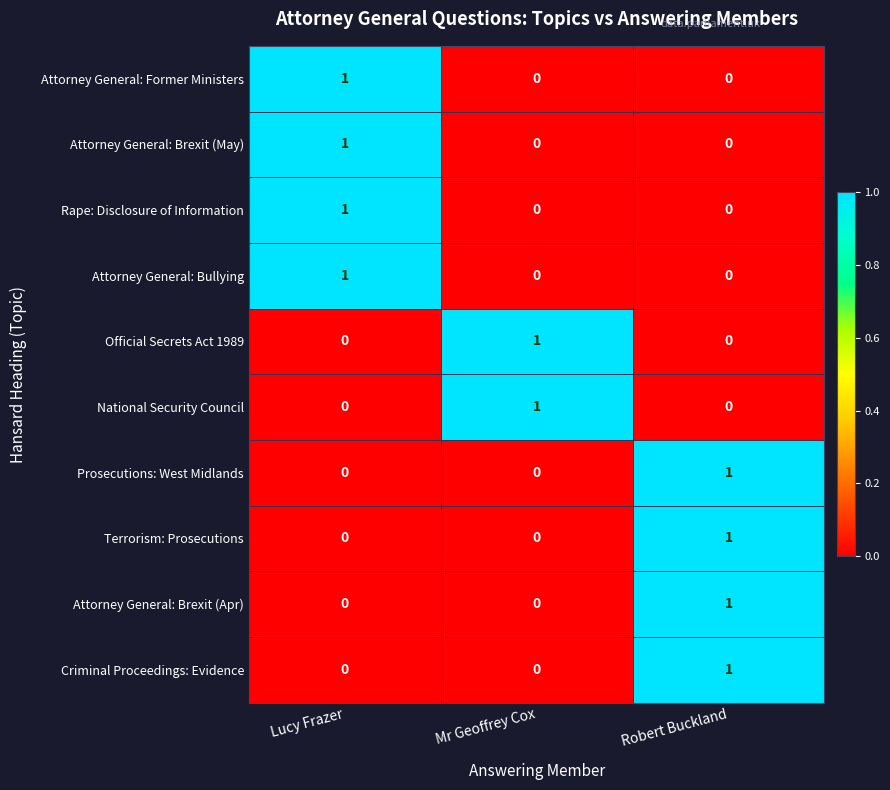

The value of Attorney General: Brexit (May) at Robert Buckland is 0. True or false?

True